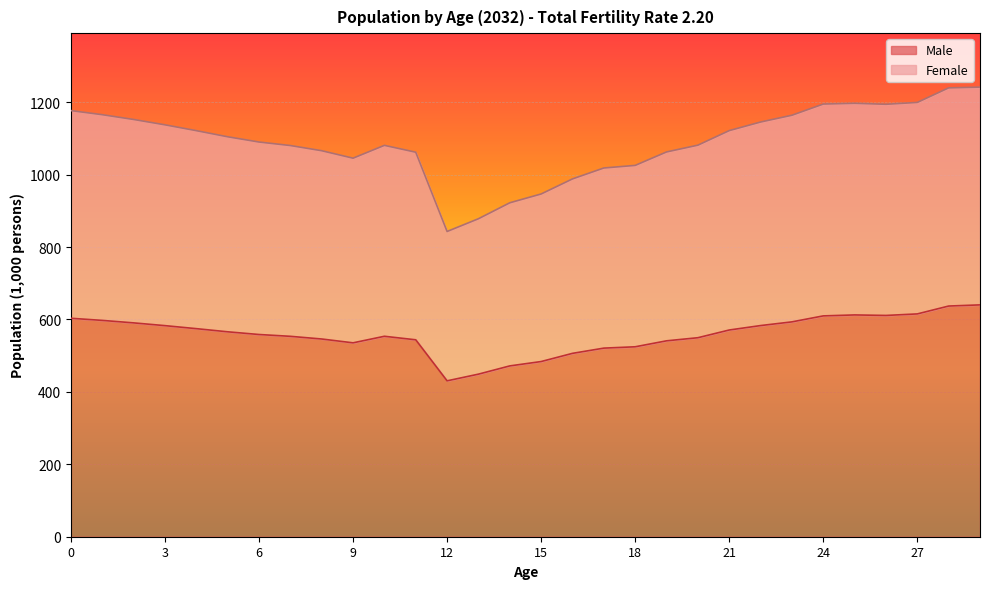

Where is Male nearest to the value 535?

9